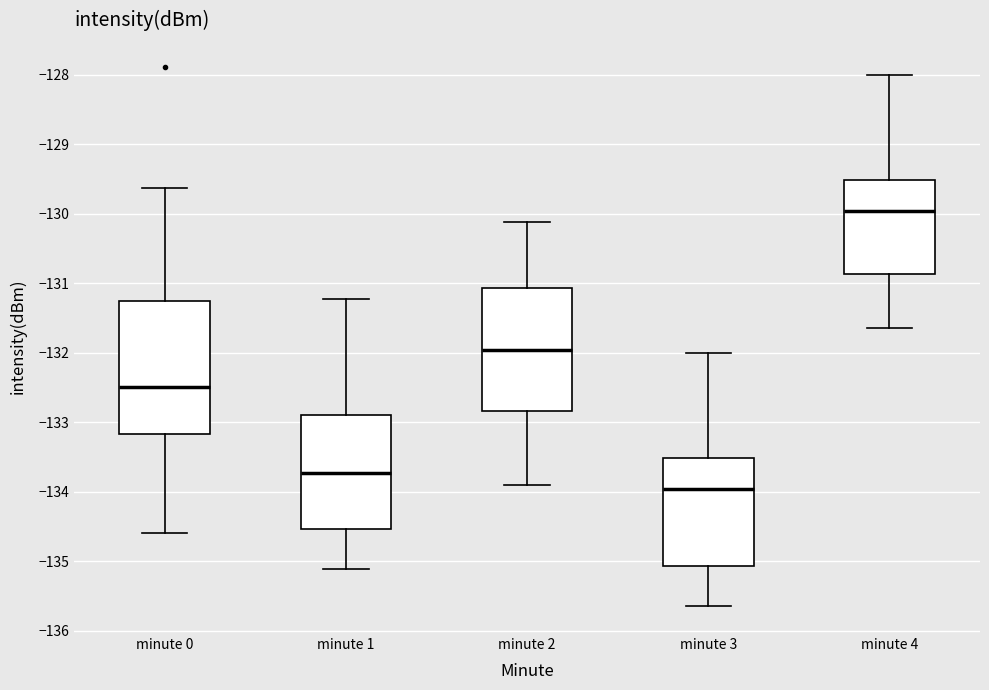

Reading left to right, transcribe this box plot: for each box, give where its median line is, the range the box spans, and where its two whiskers end, as read against the y-axis. The values are not printed on the chart, so give them approximately, as read against the axis.

minute 0: median -132.5, box -133.2 to -131.3, whiskers -134.6 to -129.6
minute 1: median -133.7, box -134.5 to -132.9, whiskers -135.1 to -131.2
minute 2: median -132.0, box -132.8 to -131.1, whiskers -133.9 to -130.1
minute 3: median -134.0, box -135.1 to -133.5, whiskers -135.6 to -132.0
minute 4: median -130.0, box -130.9 to -129.5, whiskers -131.6 to -128.0